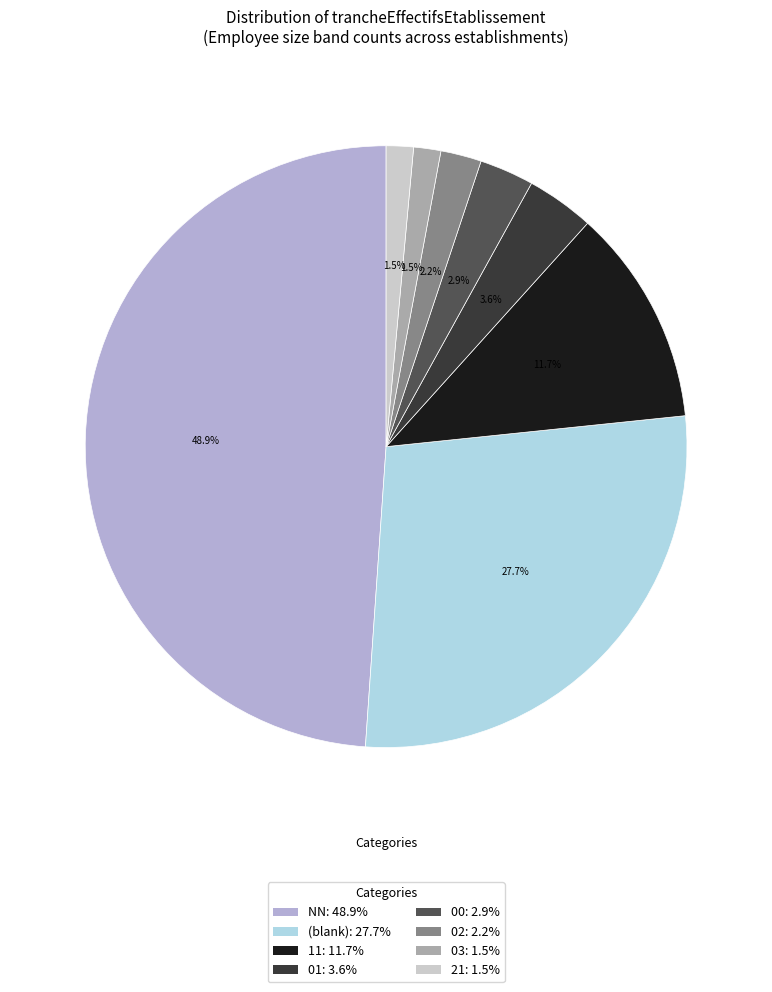

Does any single category account for the majority?

No